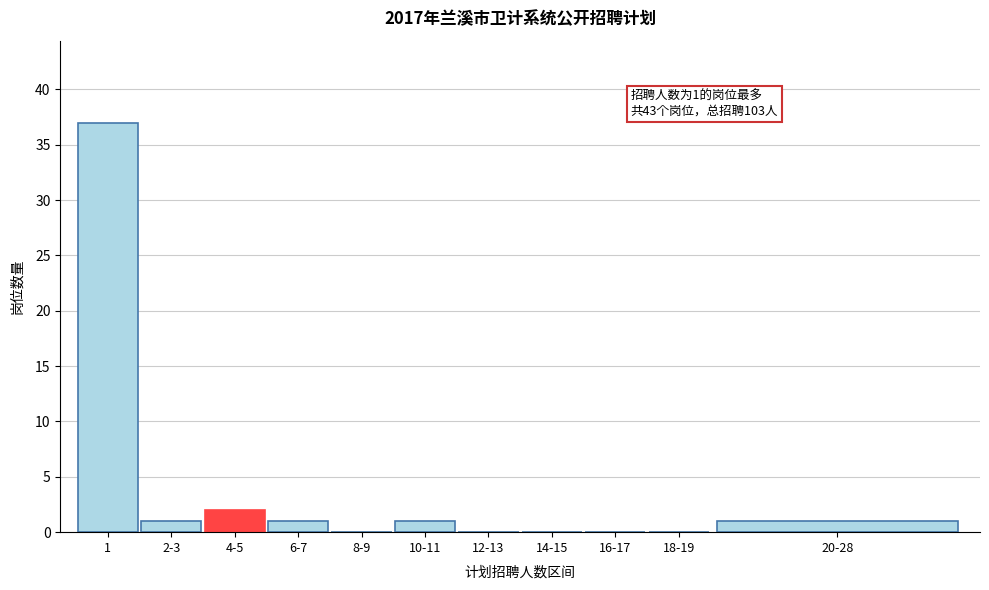

Reading left to right, extract all data points from this chart.

1=37	2-3=1	4-5=2	6-7=1	8-9=0	10-11=1	12-13=0	14-15=0	16-17=0	18-19=0	20-28=1